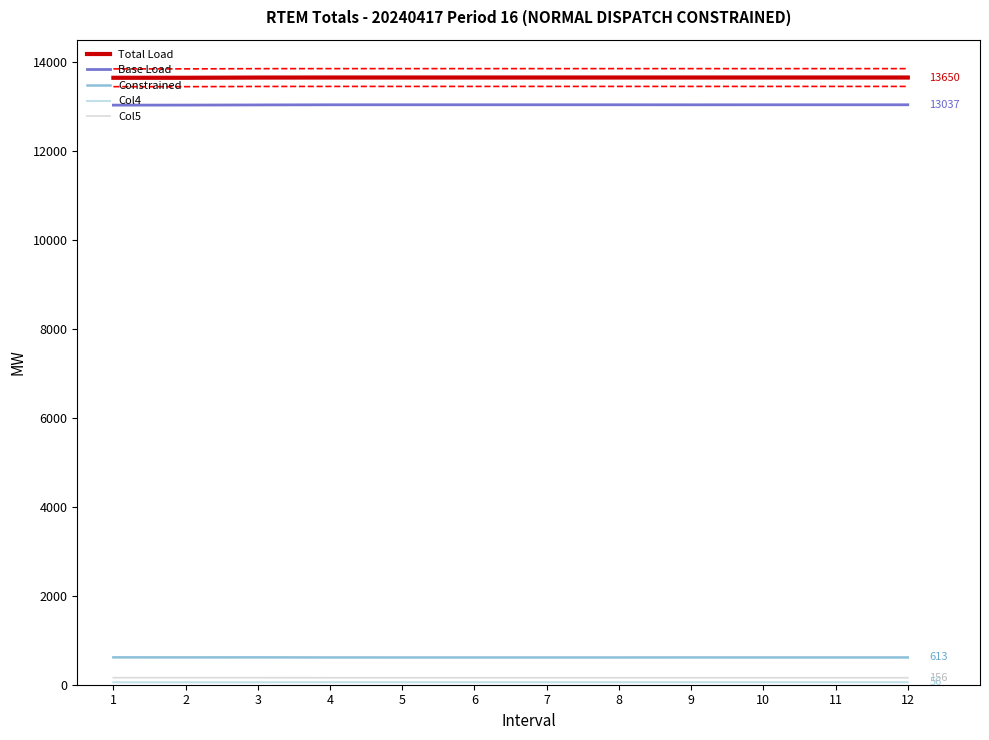

The Col5 series shows 155.9 at 10. True or false?

True